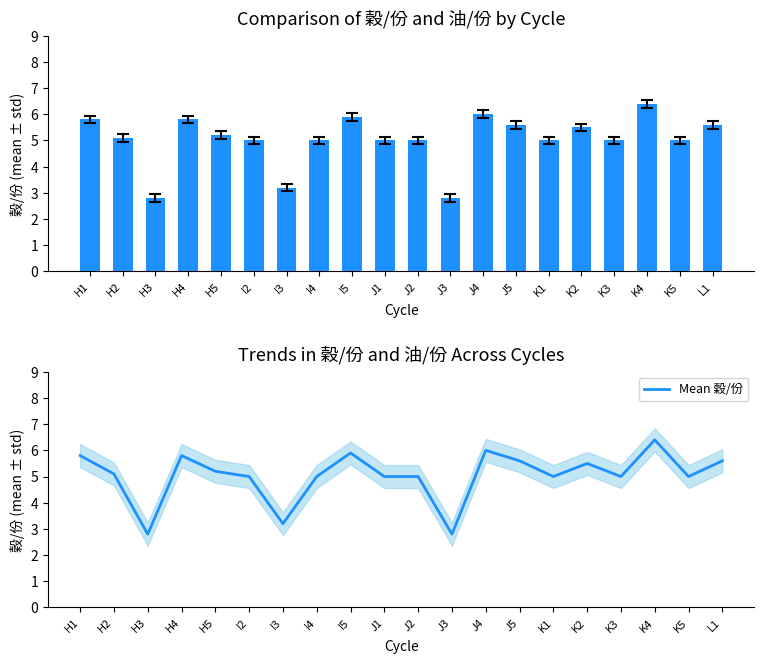

At which category does the chart reach its peak across all series?

K4